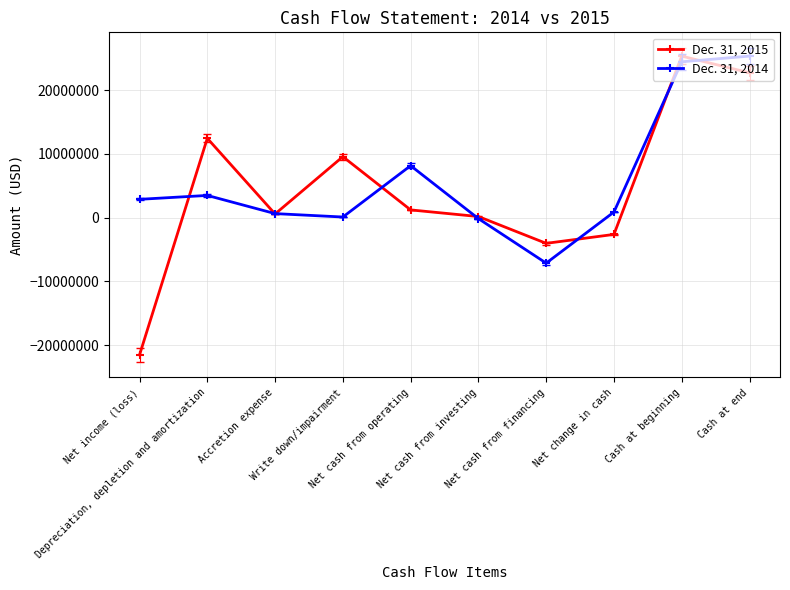

Which series has the largest total across all categories?

Dec. 31, 2014